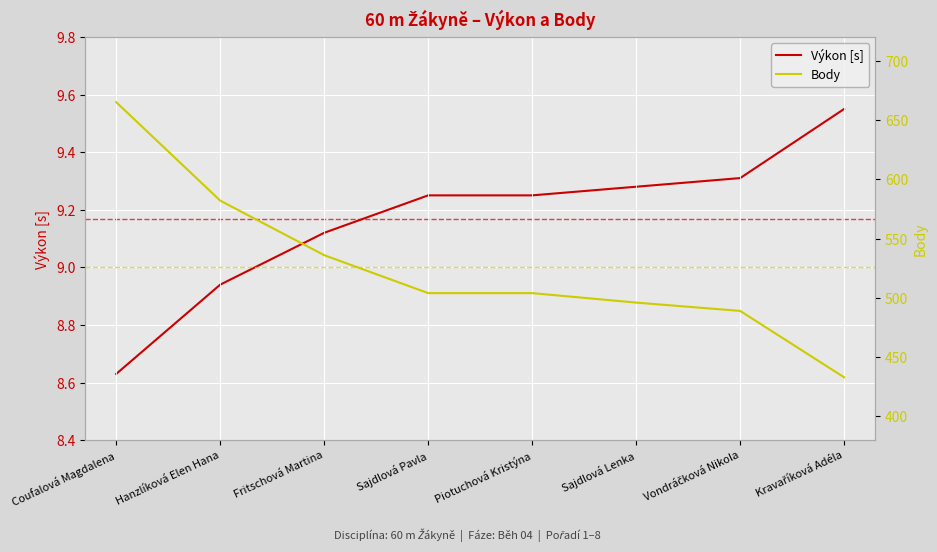

Reading left to right, list all the values displayed in this chart.

Výkon [s]: 8.6	8.9	9.1	9.2	9.2	9.3	9.3	9.6
Body: 665.0	582.0	536.0	504.0	504.0	496.0	489.0	433.0